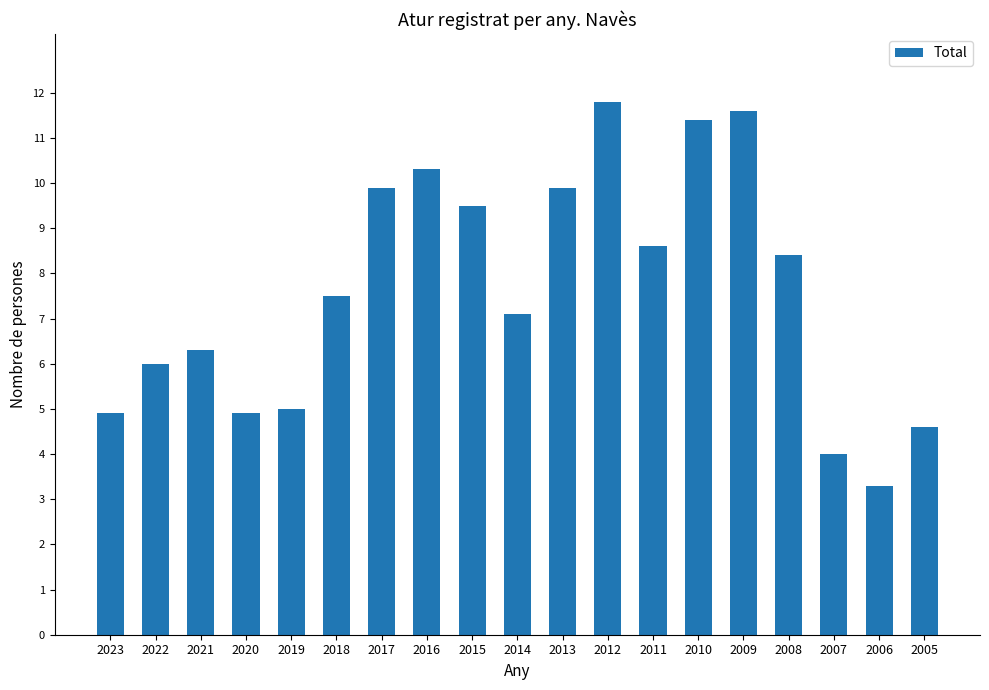

At which label is the value closest to 7?

2014